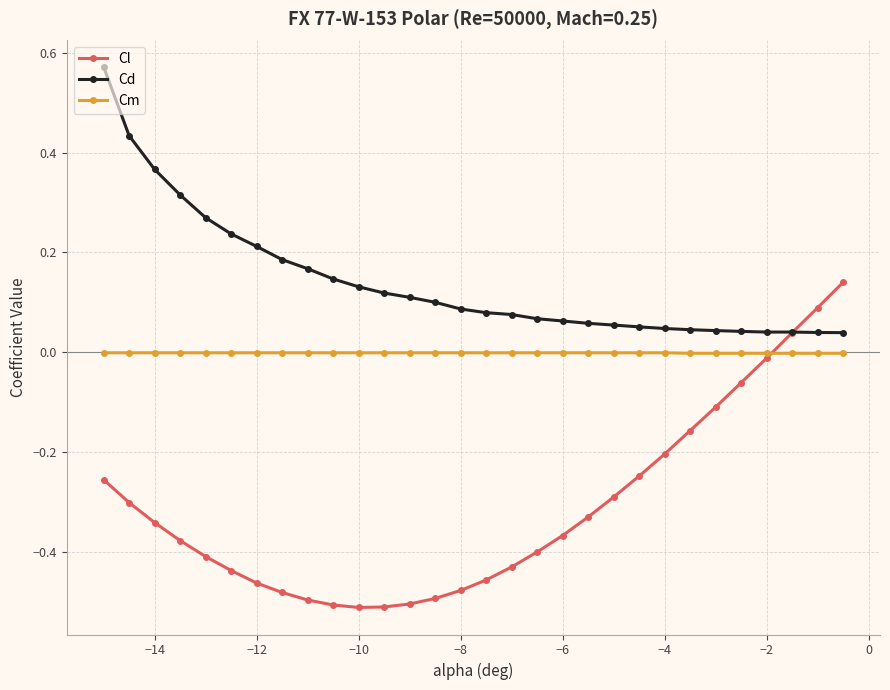

What is the difference between the maximum and minimum values in the Cd series?

0.5